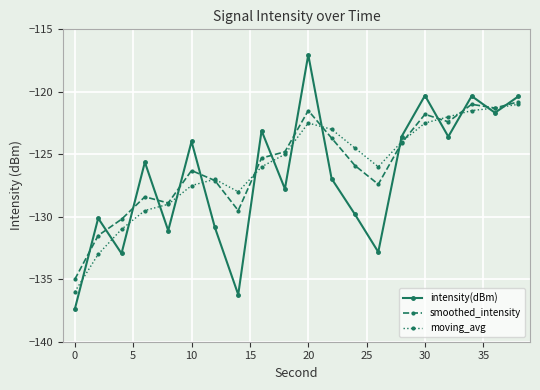

Which series has the widest spread of values?

intensity(dBm)